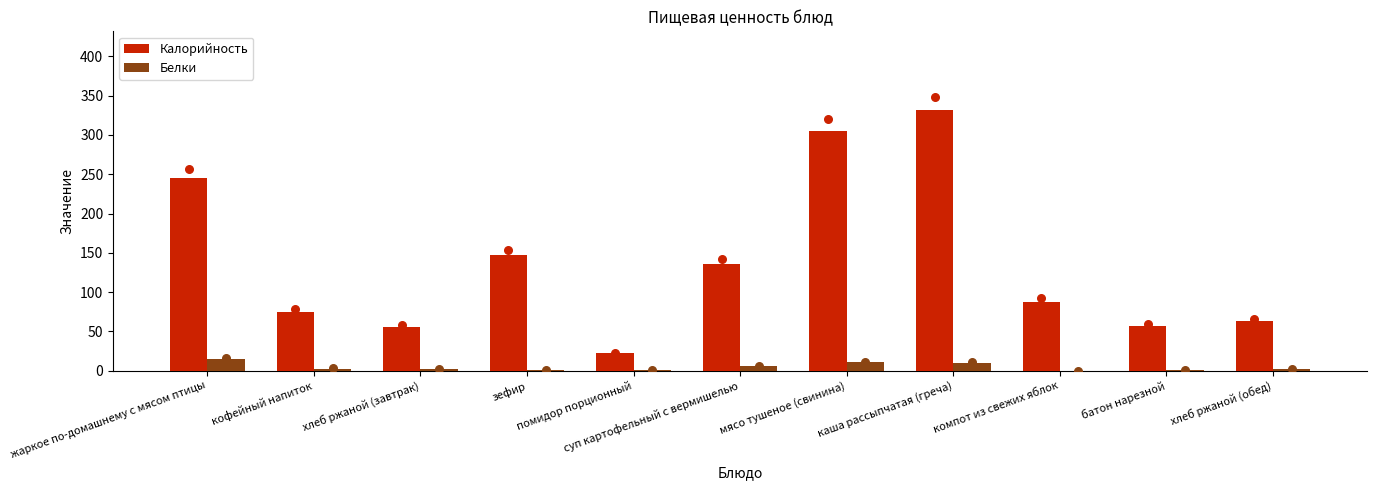

Which series contains the lowest Y value?

Белки